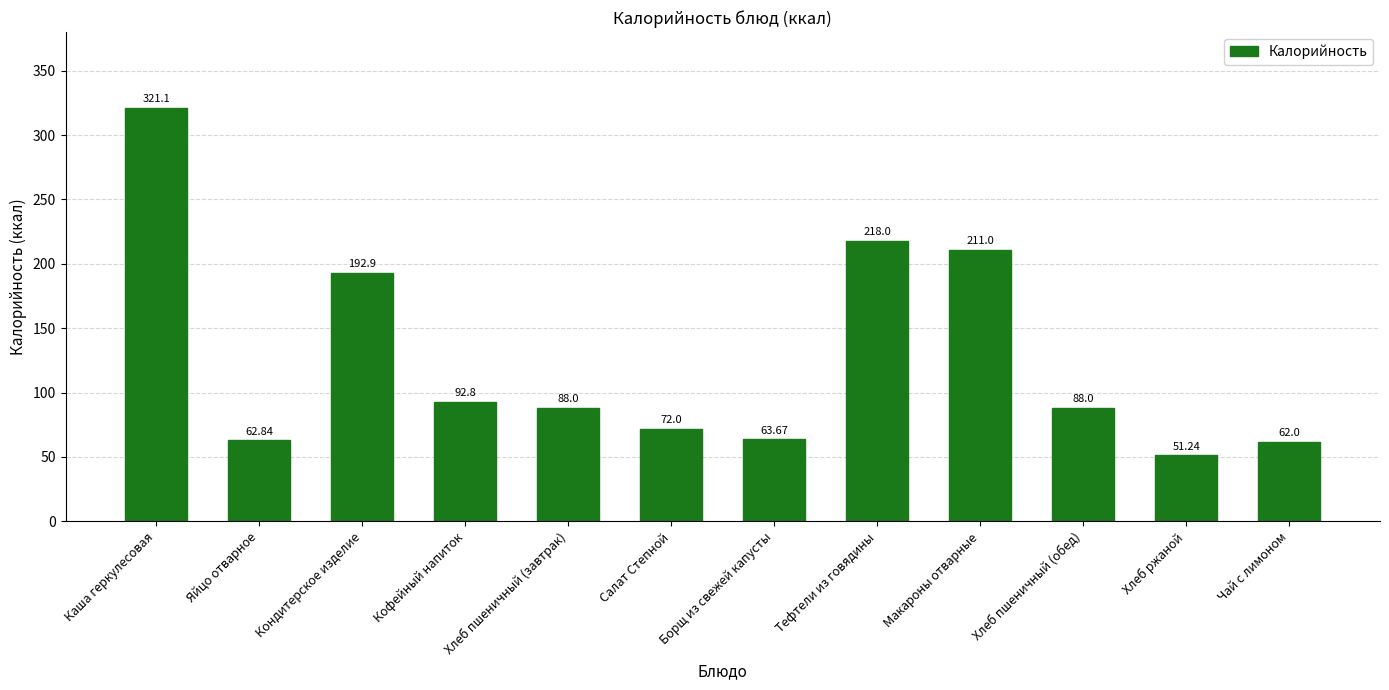

What is the change in value from Хлеб пшеничный (завтрак) to Борщ из свежей капусты?

-24.3